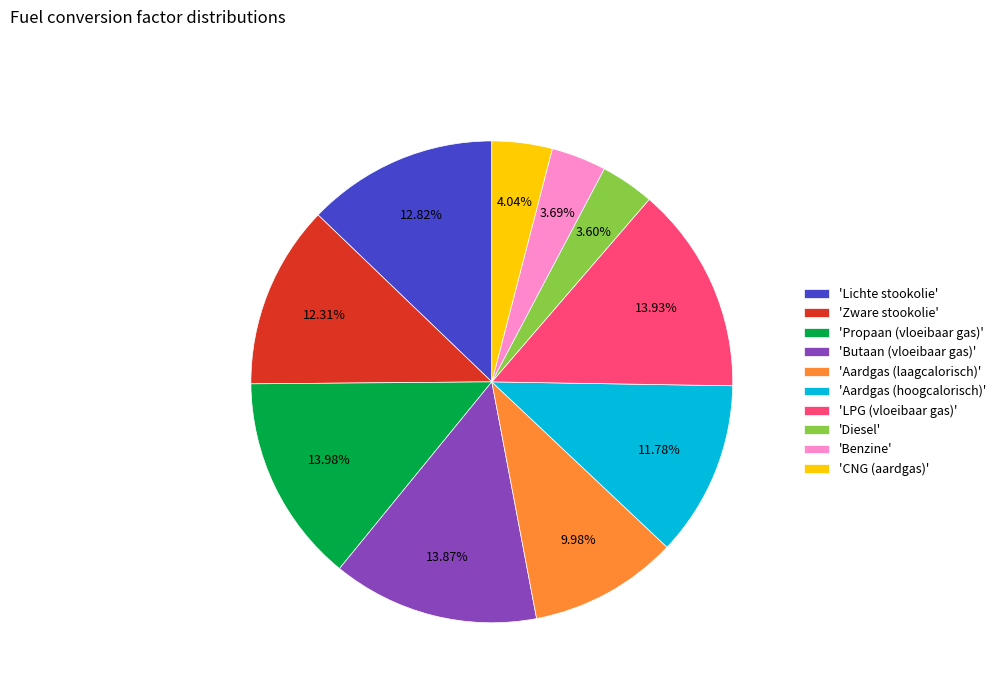

How many slices are in this pie chart?

10